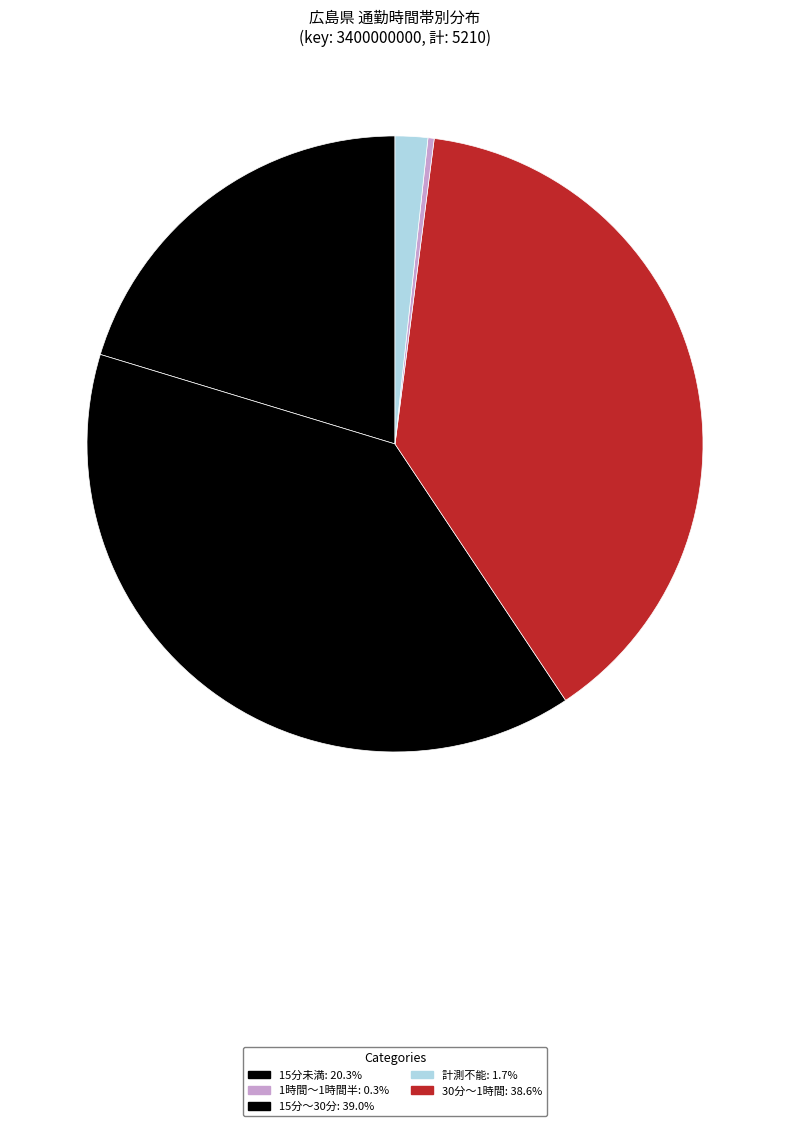

How many slices are in this pie chart?

5